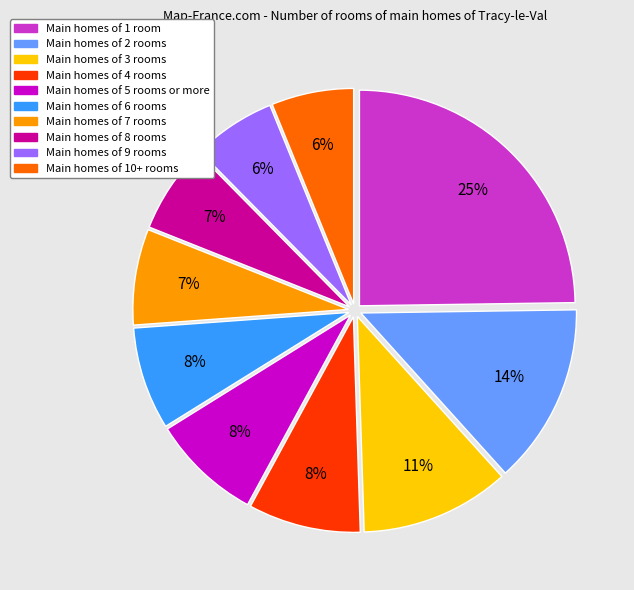

Does any single category account for the majority?

No